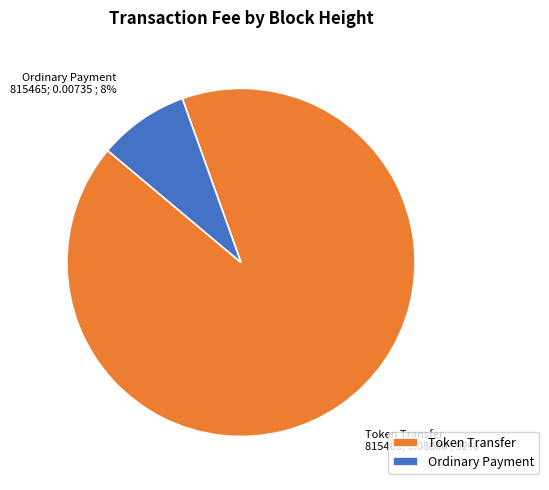

Is Ordinary Payment the majority of the pie?

No